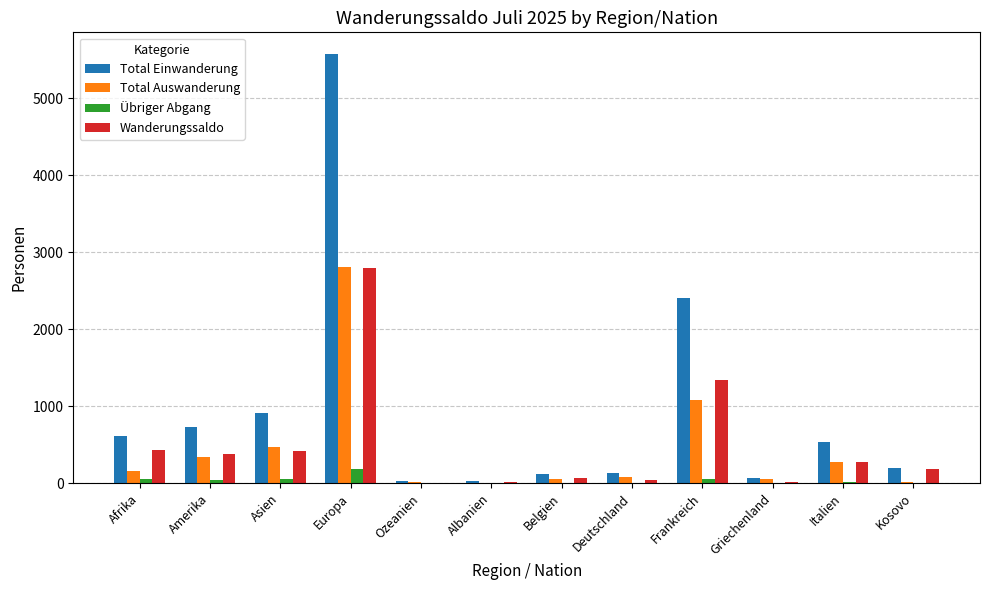

What is the maximum value for Wanderungssaldo?

2796